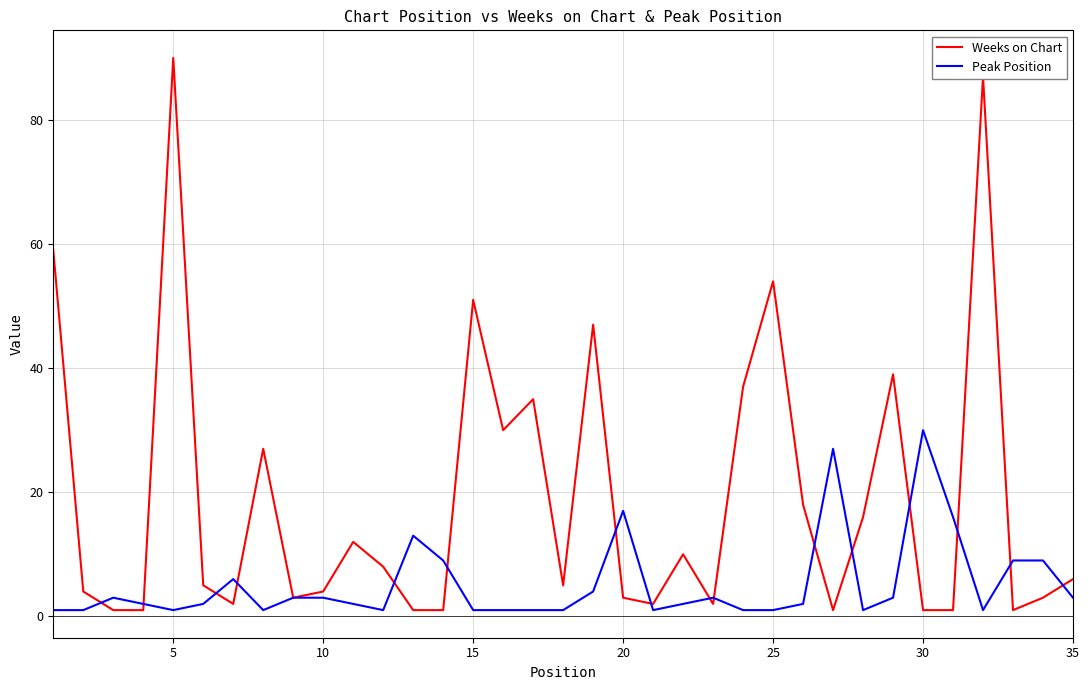

At how many categories does at least one series exceed 86?

2